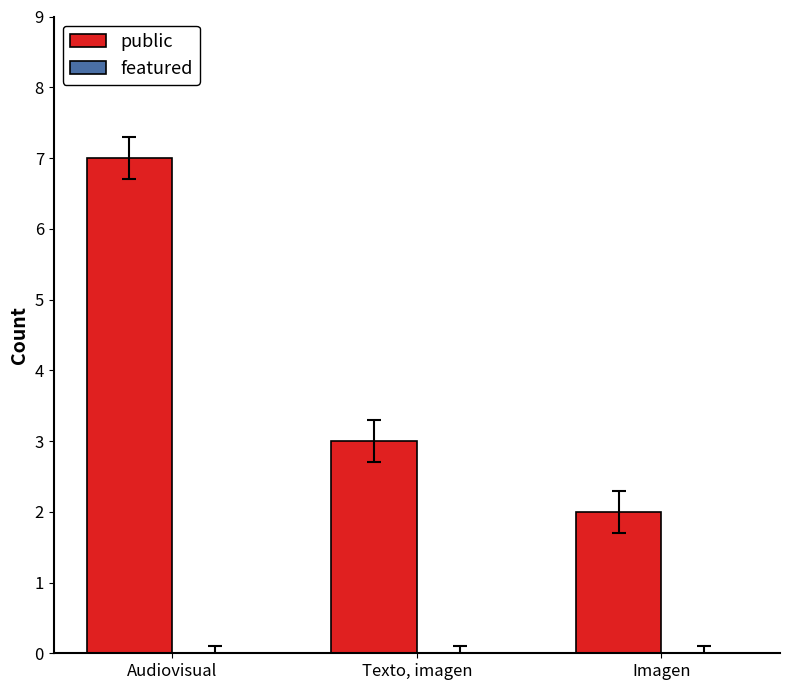

What is the label of the 2nd bar from the left?

Texto, imagen